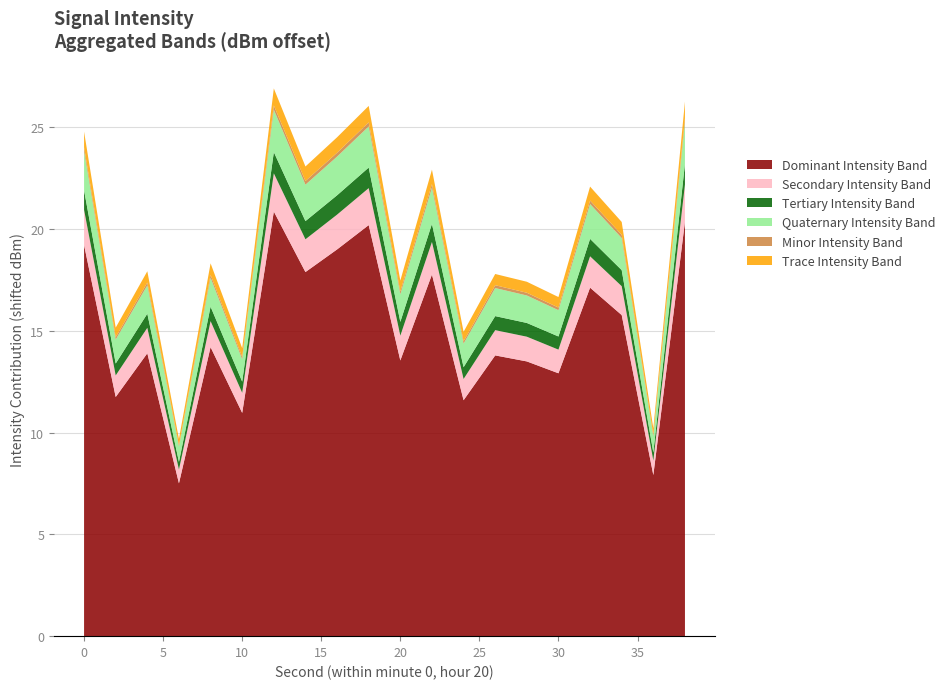

What is the lowest value of the Dominant Intensity Band series?

7.5